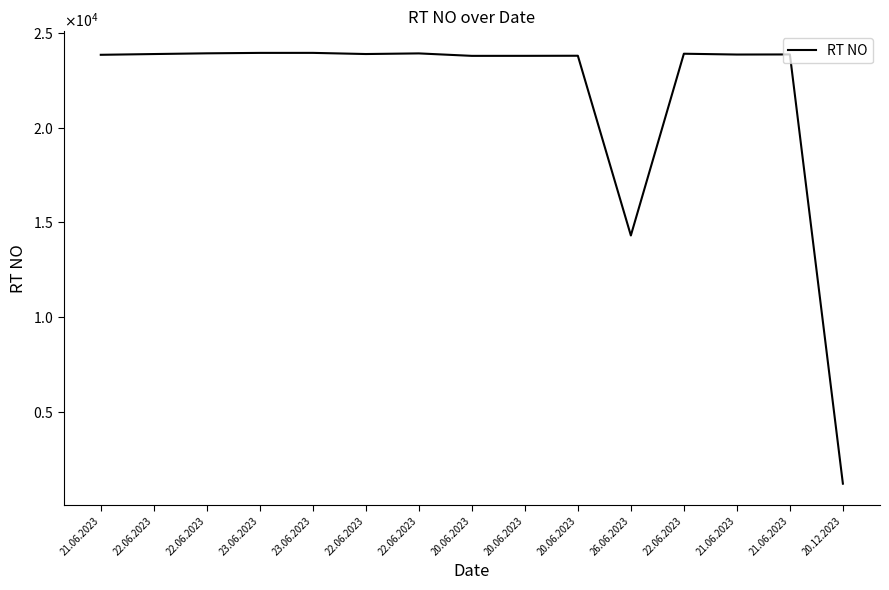

What is the difference between the maximum and minimum values?

22786